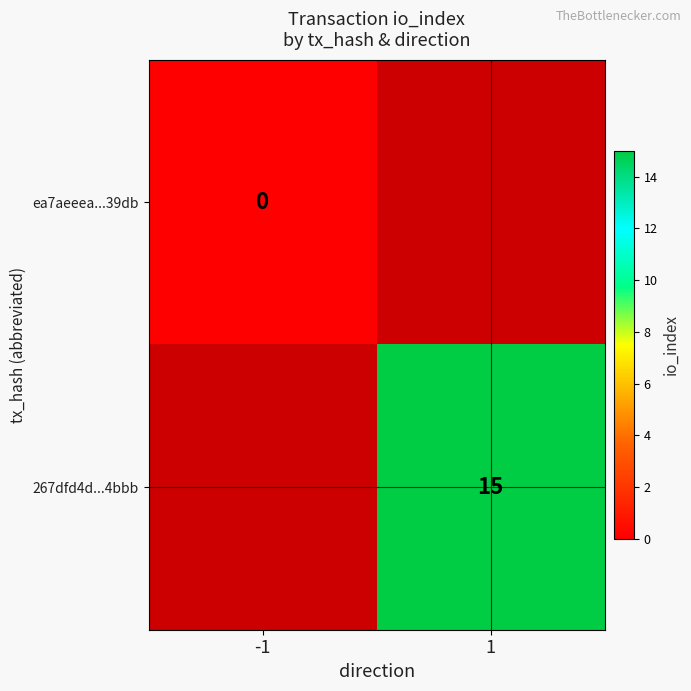

True or false: 267dfd4d...4bbb has a value of 9 at 1.

False